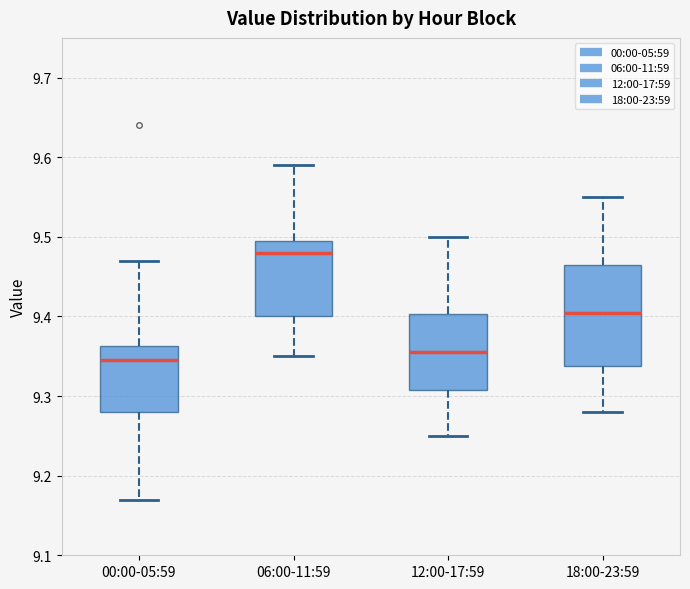

Reading left to right, transcribe this box plot: for each box, give where its median line is, the range the box spans, and where its two whiskers end, as read against the y-axis. The values are not printed on the chart, so give them approximately, as read against the axis.

00:00-05:59: median 9.35, box 9.28 to 9.36, whiskers 9.17 to 9.47
06:00-11:59: median 9.48, box 9.40 to 9.50, whiskers 9.35 to 9.59
12:00-17:59: median 9.36, box 9.31 to 9.40, whiskers 9.25 to 9.50
18:00-23:59: median 9.41, box 9.34 to 9.47, whiskers 9.28 to 9.55